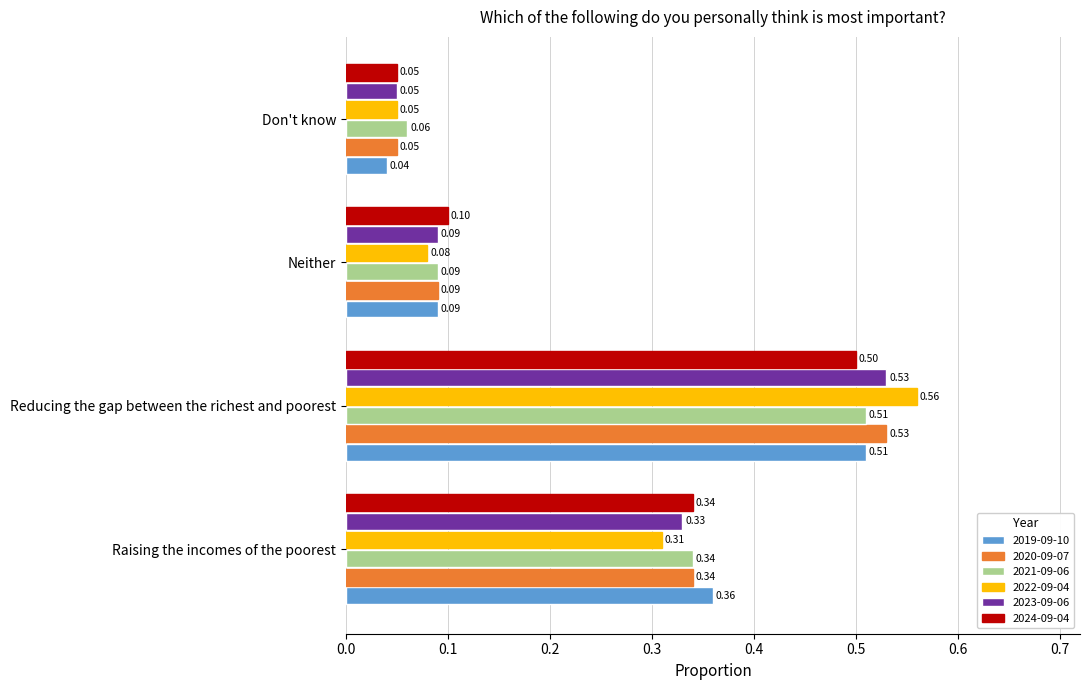

What is the average value of the 2020-09-07 series?

0.3